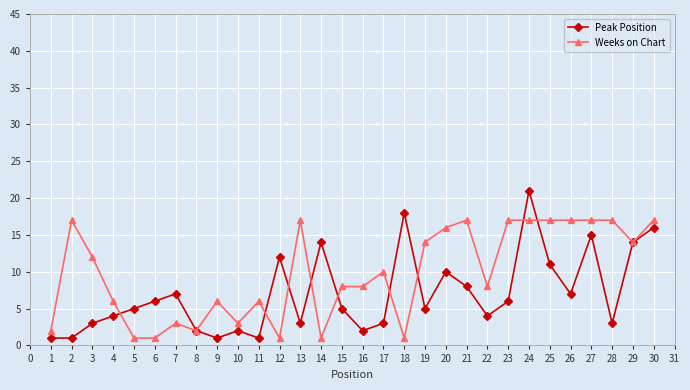

Which series has the widest spread of values?

Peak Position